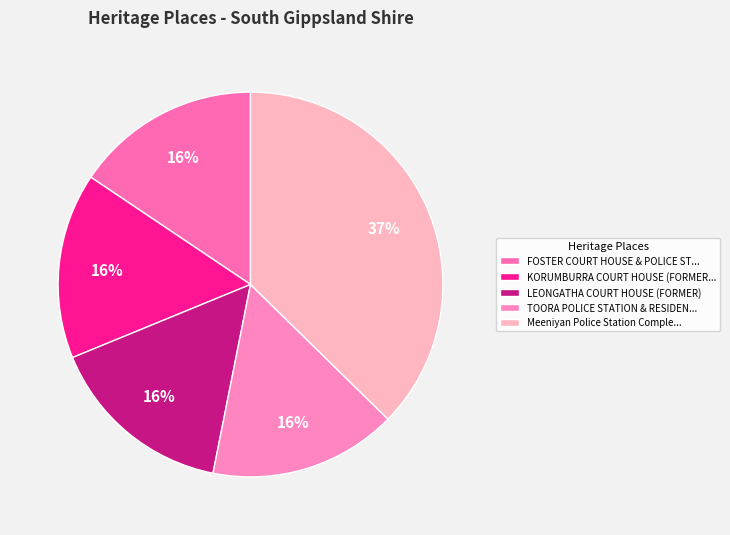

What portion of the pie excludes LEONGATHA COURT HOUSE (FORMER)?

84.3%